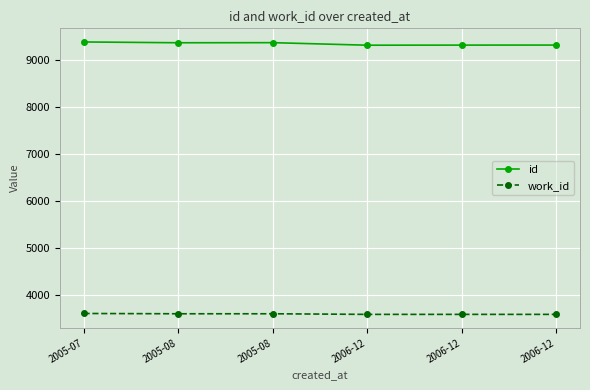

How many values in the id series are below 9371?

3